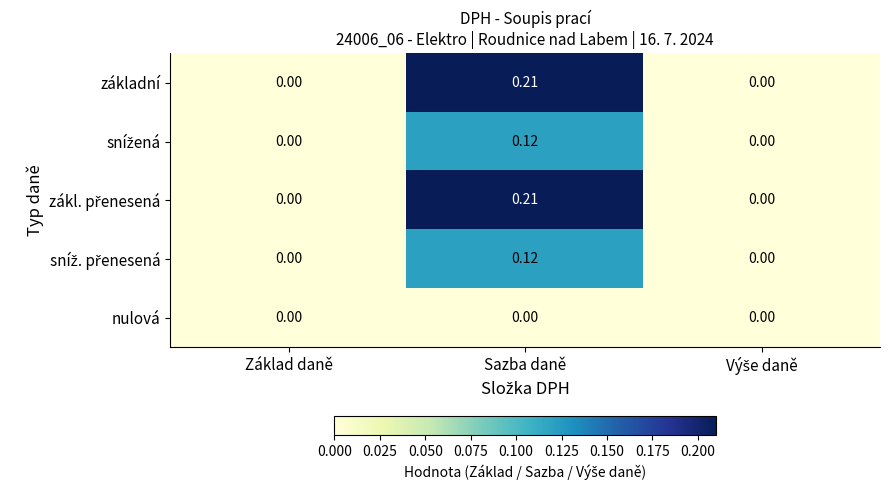

At which category is the sum across all series the highest?

Sazba daně